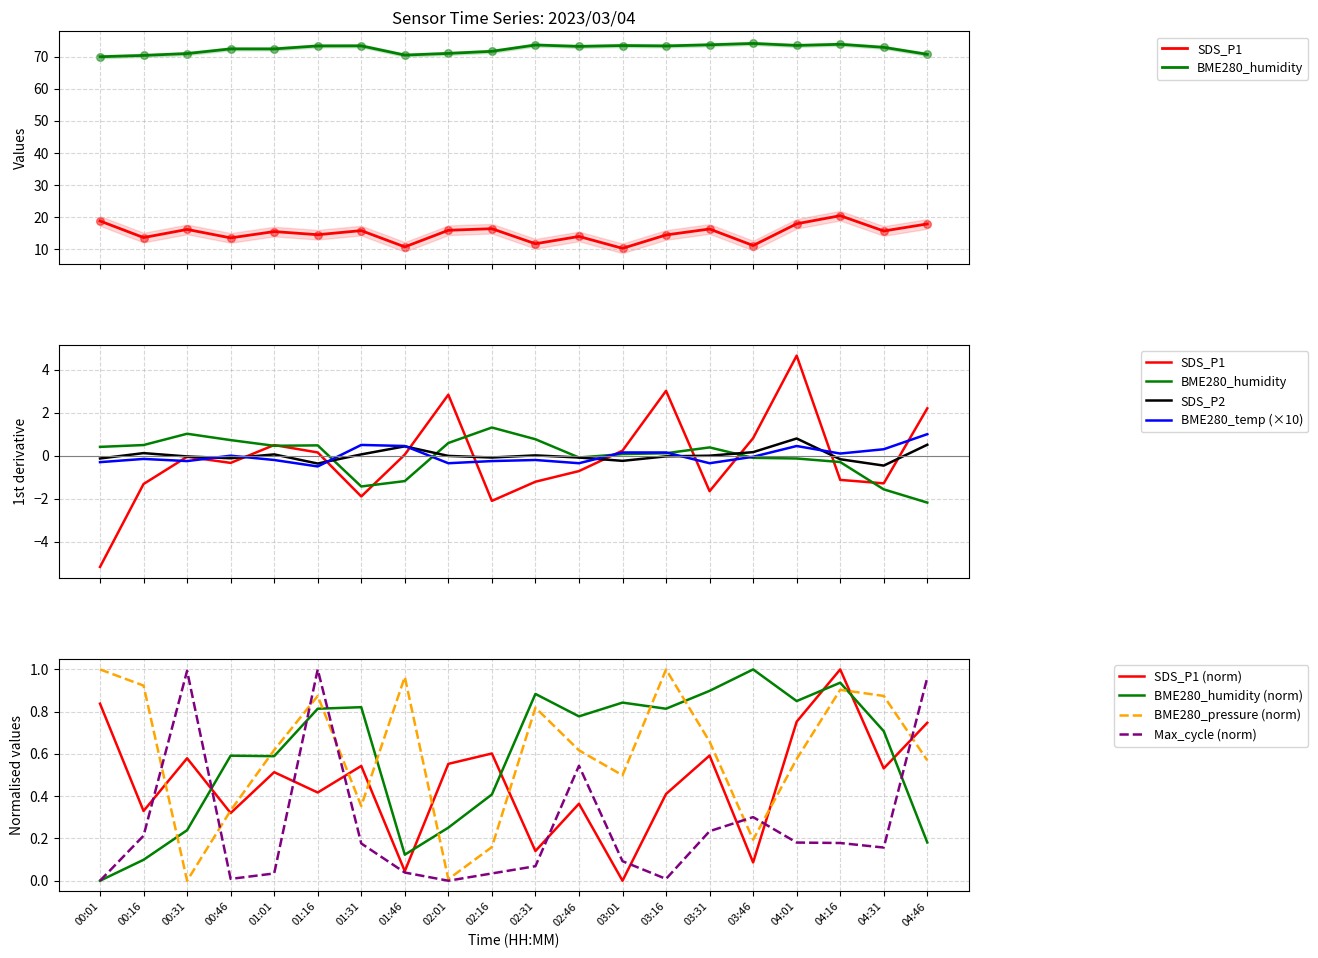

Which series reaches the minimum Y coordinate?

BME280_pressure